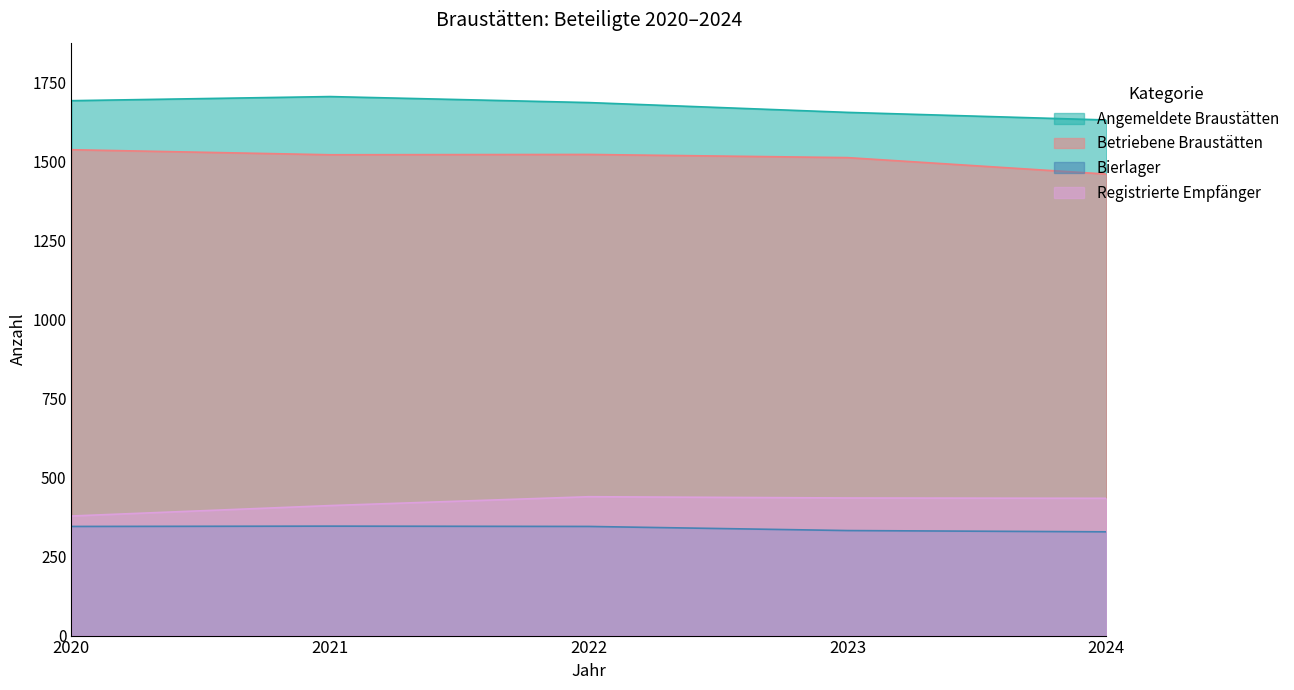

How many lines are shown in the chart?

4